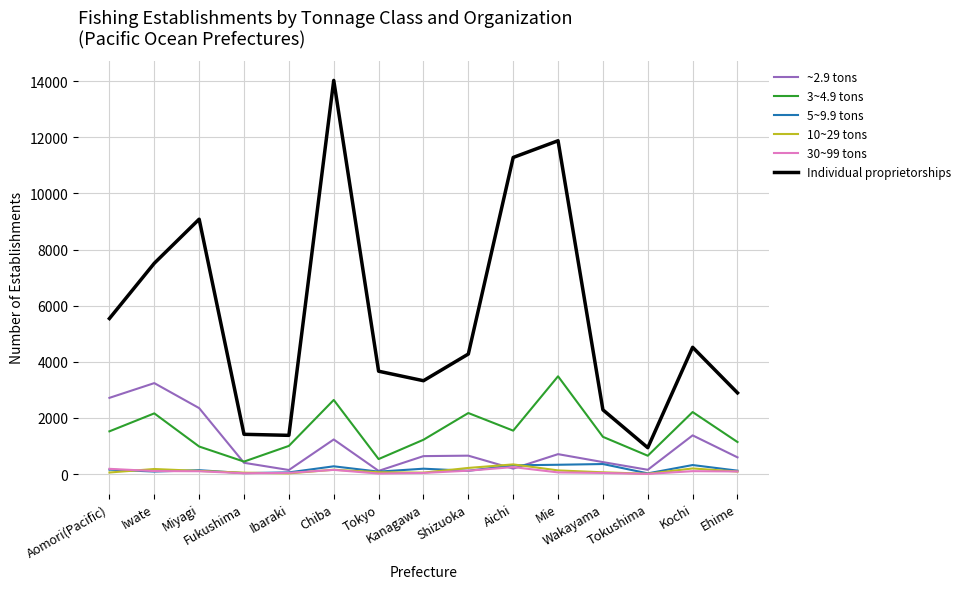

True or false: 5~9.9 tons and 3~4.9 tons intersect in this chart.

False